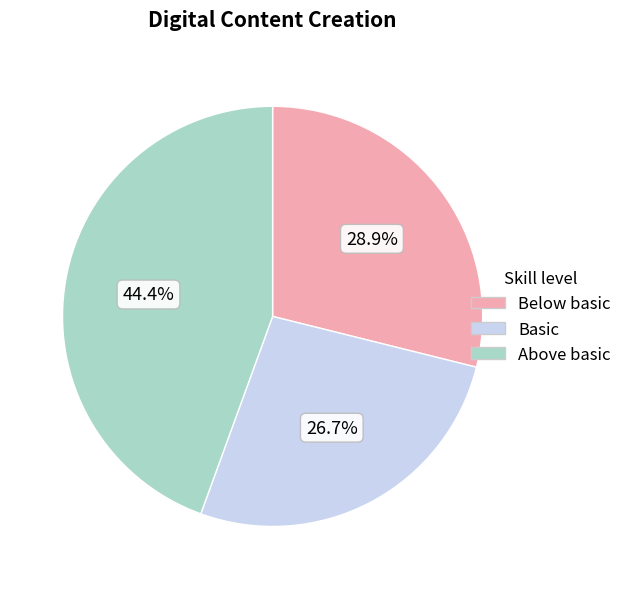

Is there any slice that represents more than half of the pie?

No